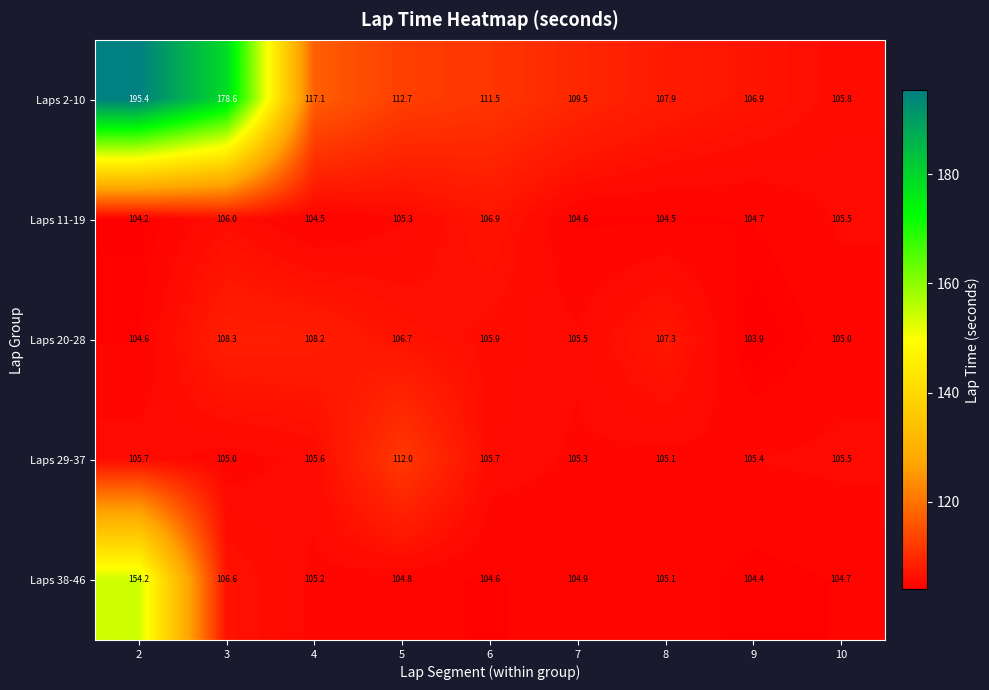

Rank the series by their maximum value, from lowest to highest.

Laps 11-19, Laps 20-28, Laps 29-37, Laps 38-46, Laps 2-10